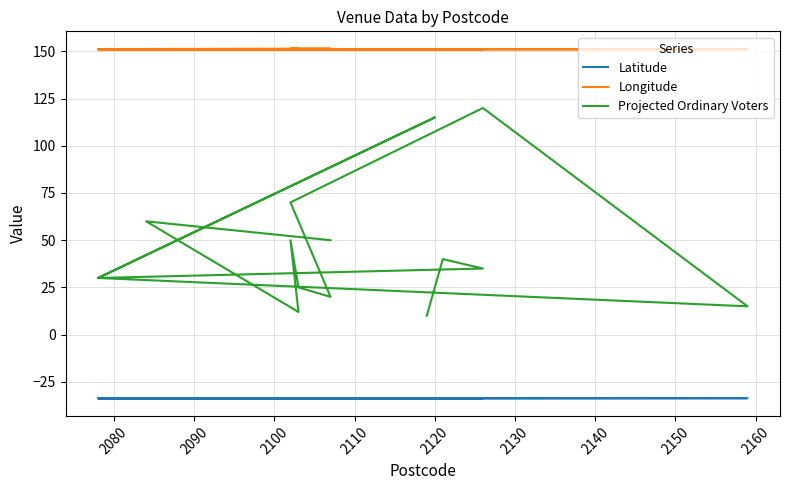

At which category does Latitude reach its first local valley?

2080